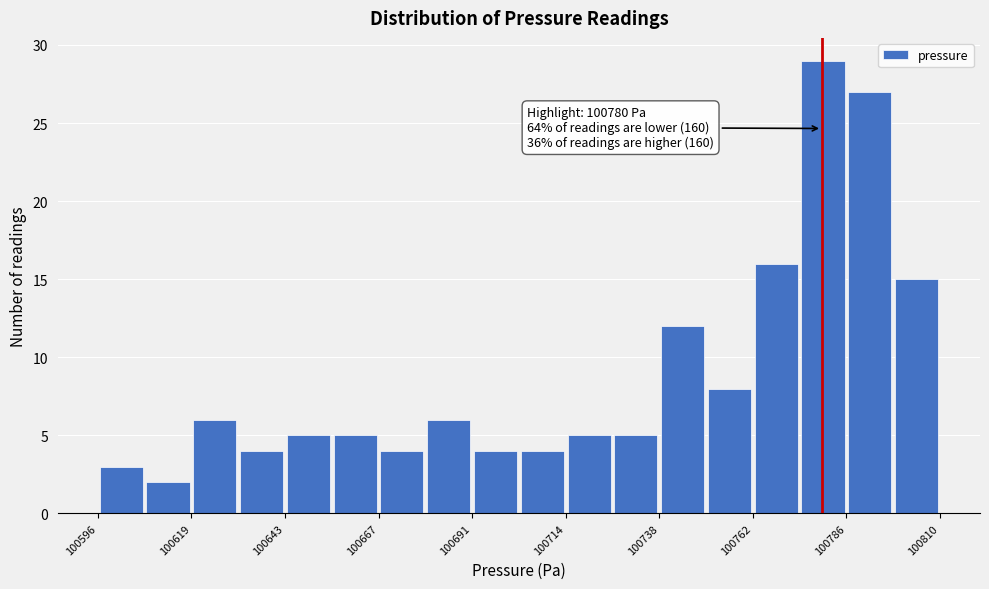

Around what value on the x-axis is the tallest bar? Give the approximate position of its centre, as read against the axis.

100780